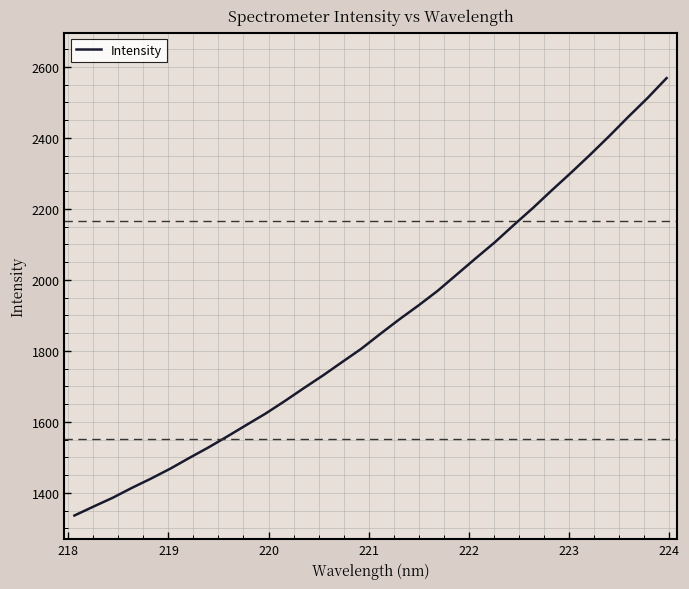

What is the smallest value displayed?

1336.0